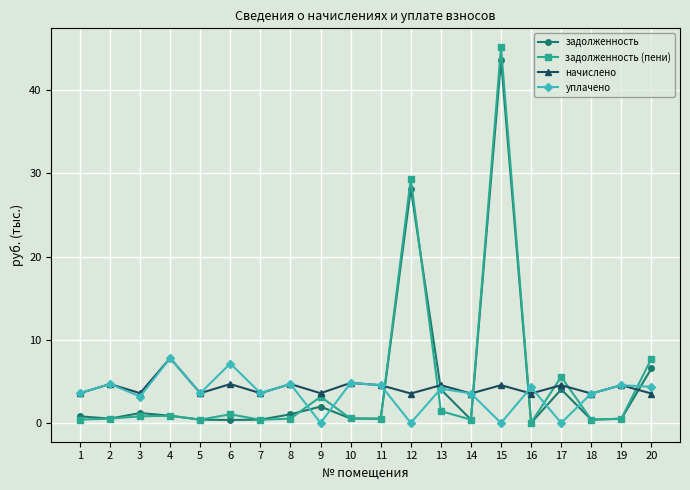

Between 15 and 20, which series saw the biggest shift?

задолженность (пени)